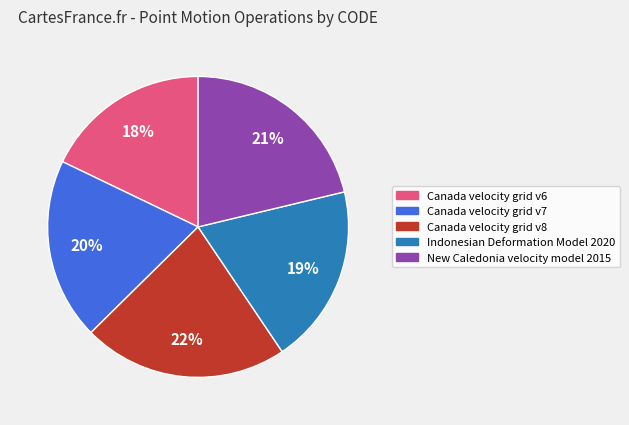

How many segments does this pie chart have?

5